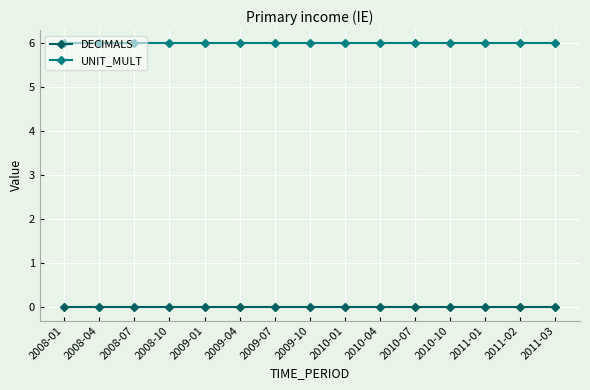

Reading right to left, extract all data points from this chart.

DECIMALS: 0	0	0	0	0	0	0	0	0	0	0	0	0	0	0
UNIT_MULT: 6	6	6	6	6	6	6	6	6	6	6	6	6	6	6